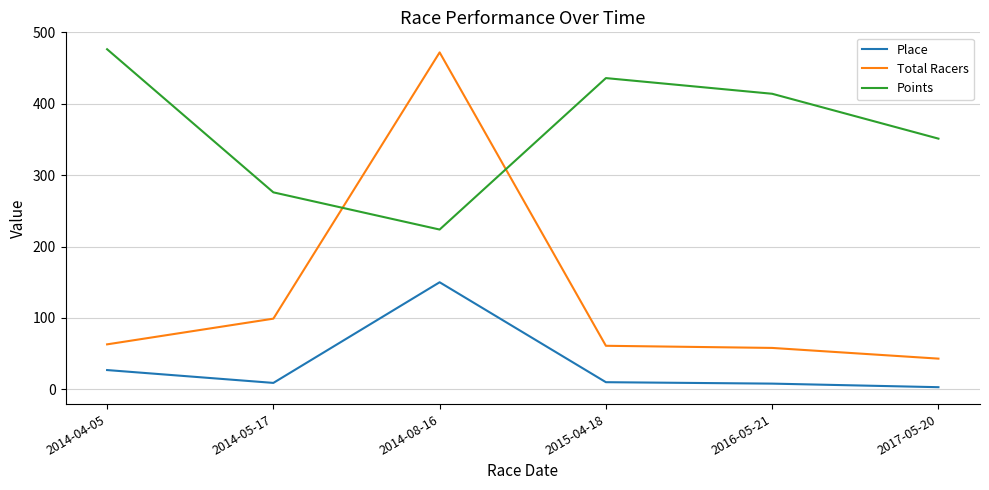

Which category has the highest value in the Points series?

2014-04-05